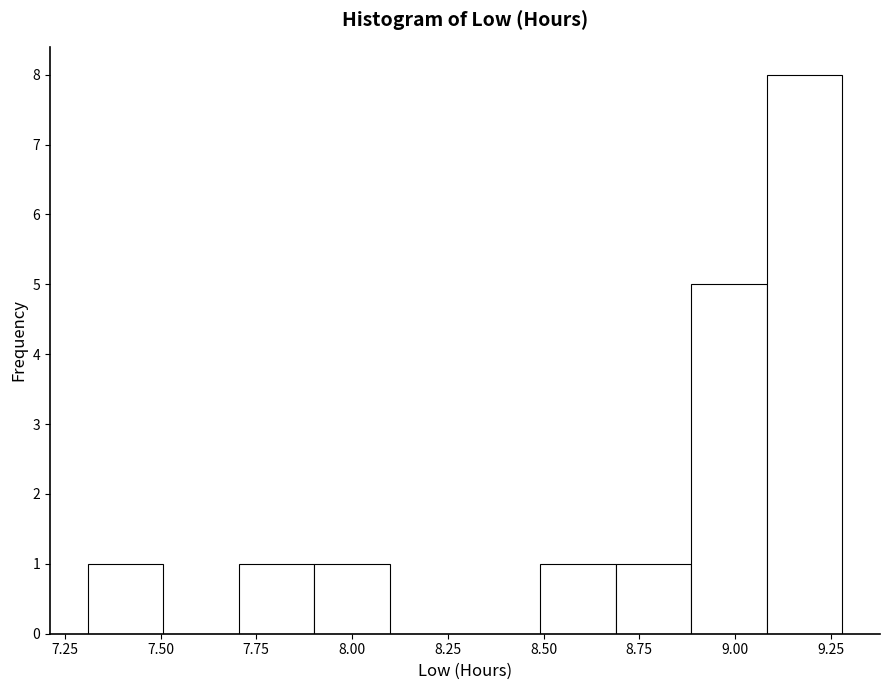

Read against the x-axis, roughly where is the centre of the tallest bar?

9.20